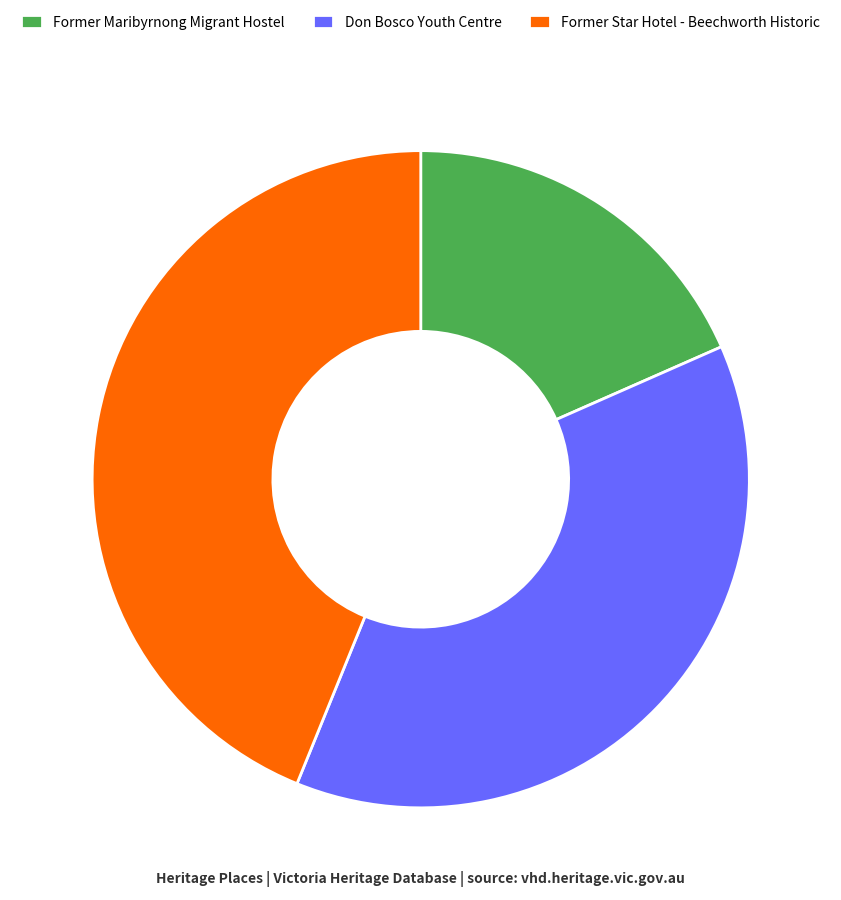

Which slice is the smallest?

Former Maribyrnong Migrant Hostel